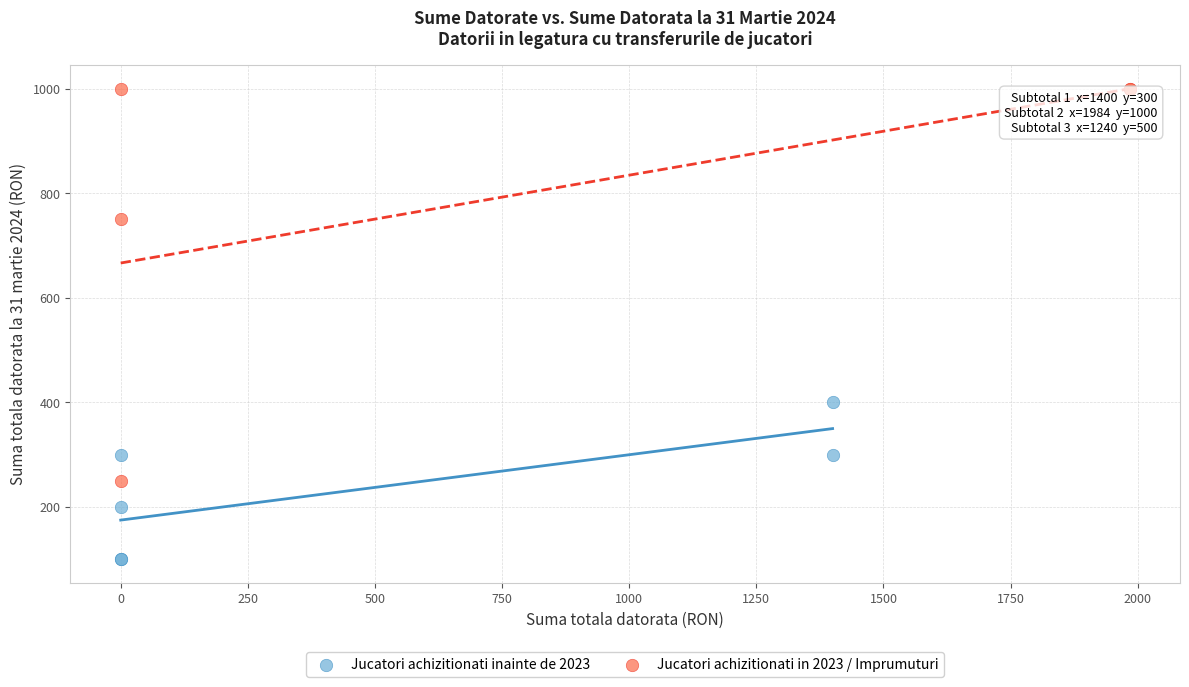

Which series has the largest Y range (max minus min)?

Jucatori achizitionati in 2023 / Imprumuturi